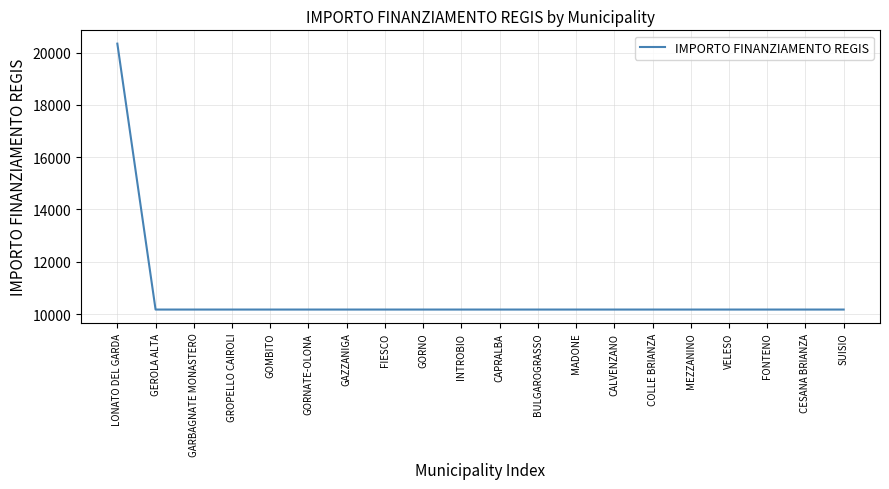

What position from the left is FIESCO?

8